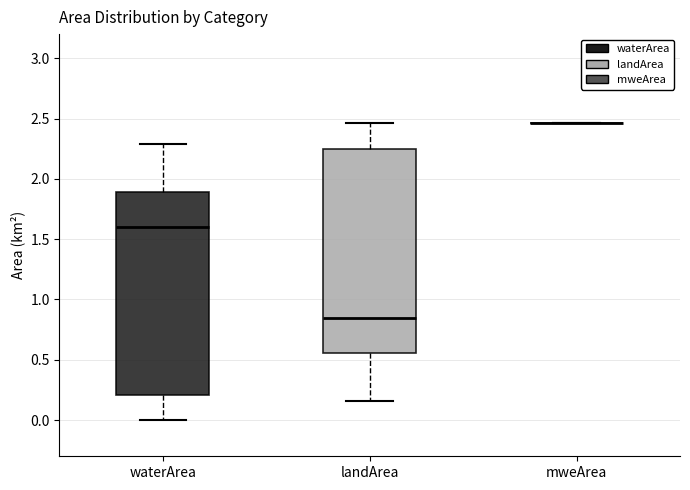

Reading left to right, read every box against the y-axis: the position of its median line, the range the box covers, and the ends of its whiskers. The values are not printed on the chart, so give them approximately, as read against the axis.

waterArea: median 1.60, box 0.20 to 1.90, whiskers 0.00 to 2.30
landArea: median 0.85, box 0.55 to 2.25, whiskers 0.15 to 2.45
mweArea: box collapsed to a line at 2.45, whiskers 2.45 to 2.45